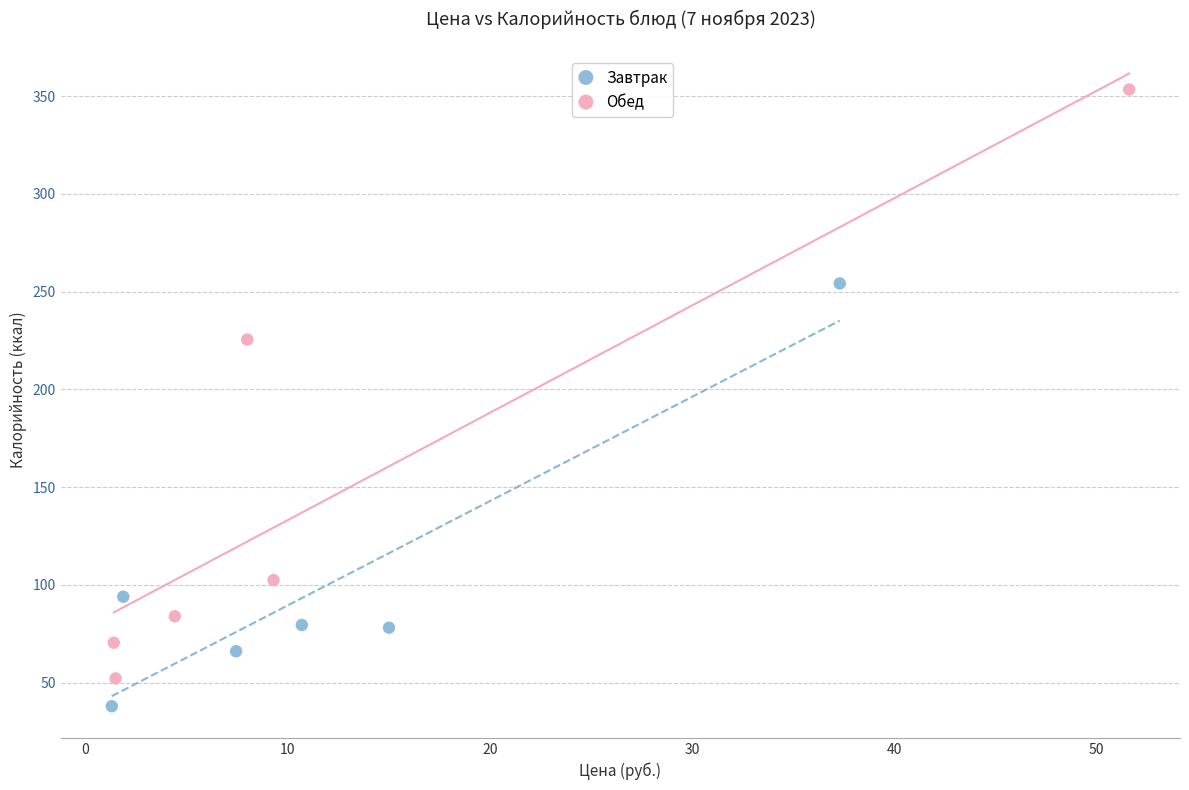

Which series has the widest spread of Y values?

Обед